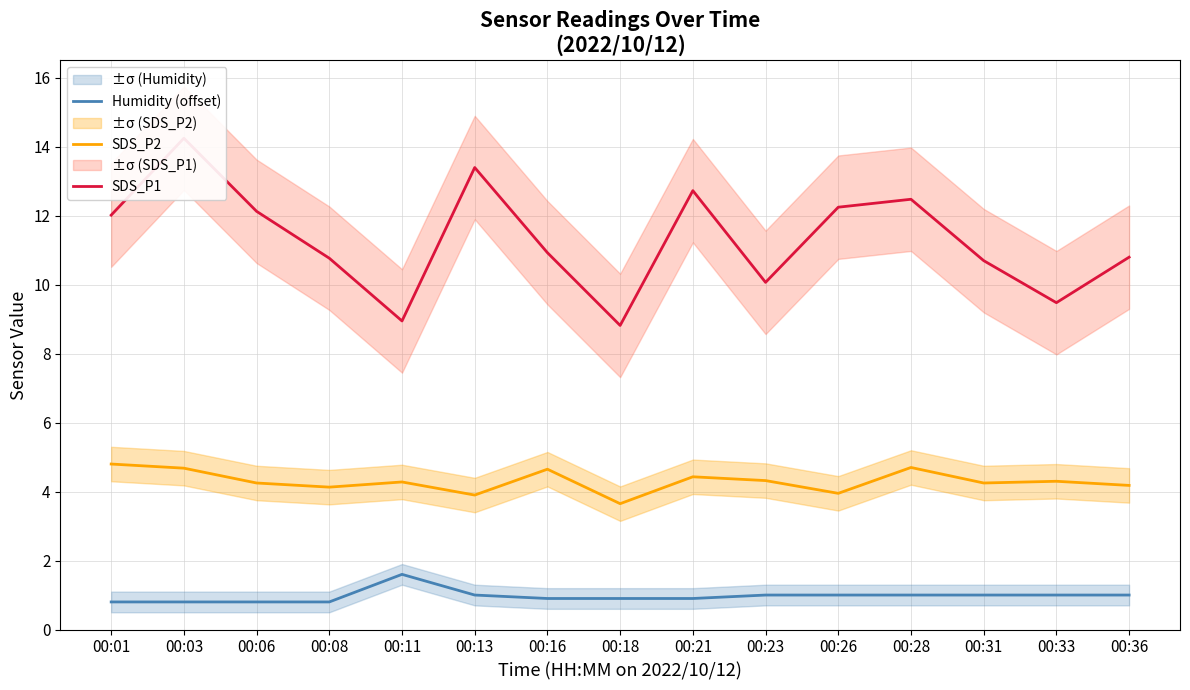

What is the sum of all Humidity (offset) values?

14.5